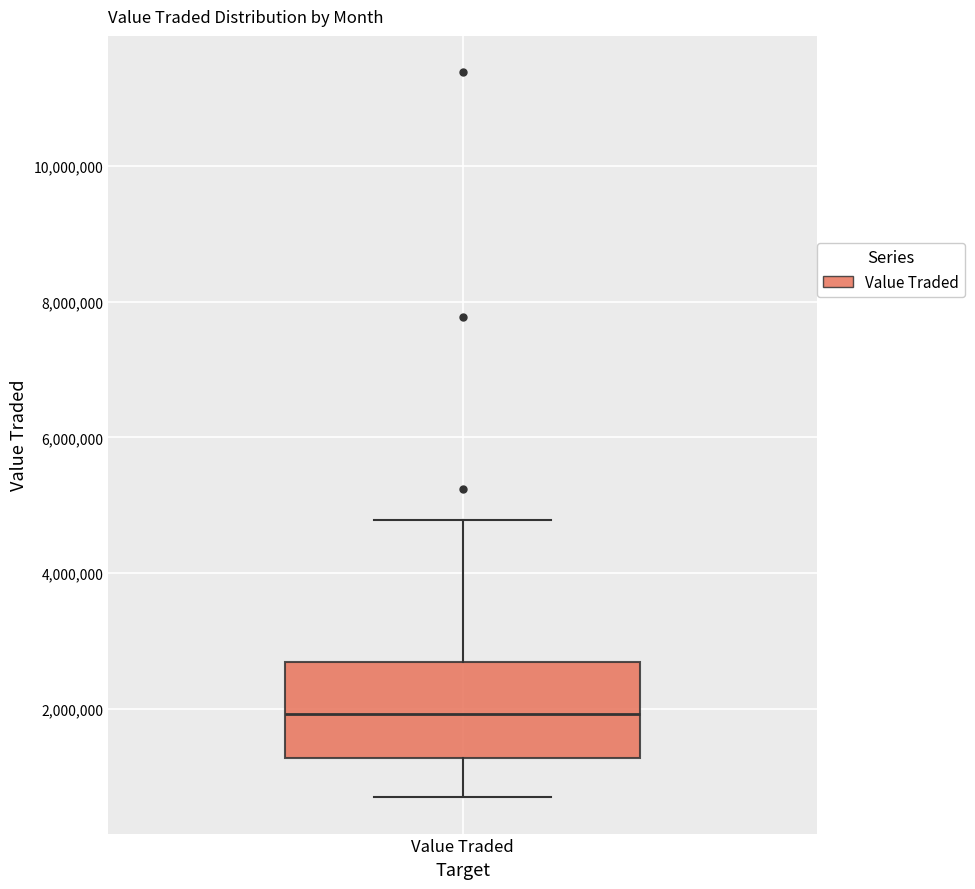

Where is the upper edge of the box for Value Traded on the y-axis? The values are not printed on the chart, so give them approximately, as read against the axis.

2600000